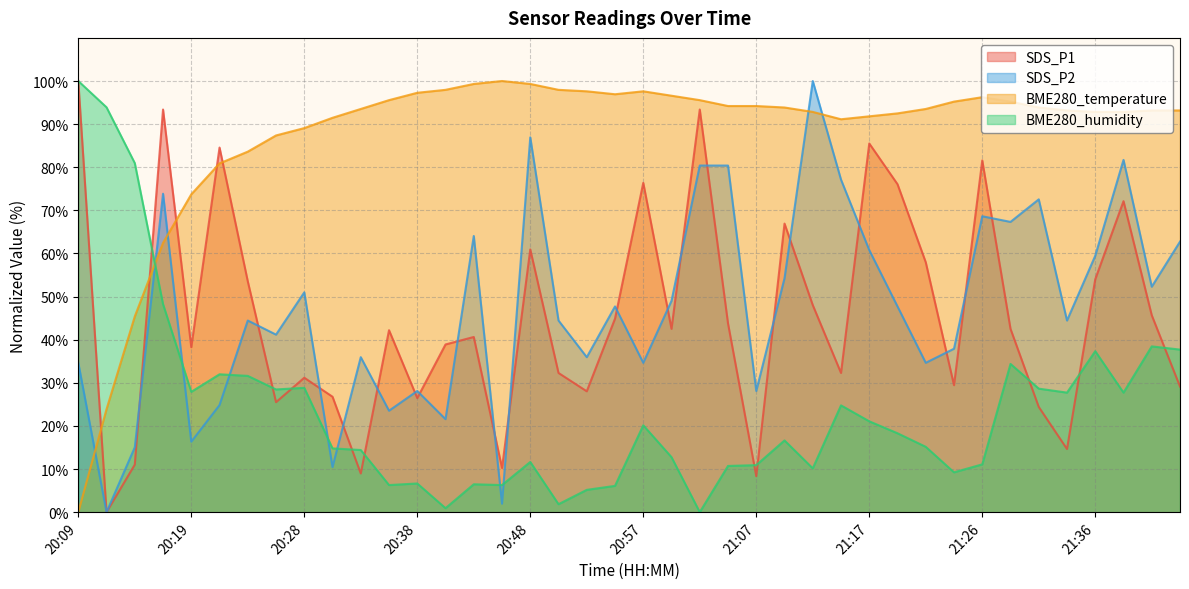

What are all the series names shown in the legend?

SDS_P1, SDS_P2, BME280_temperature, BME280_humidity